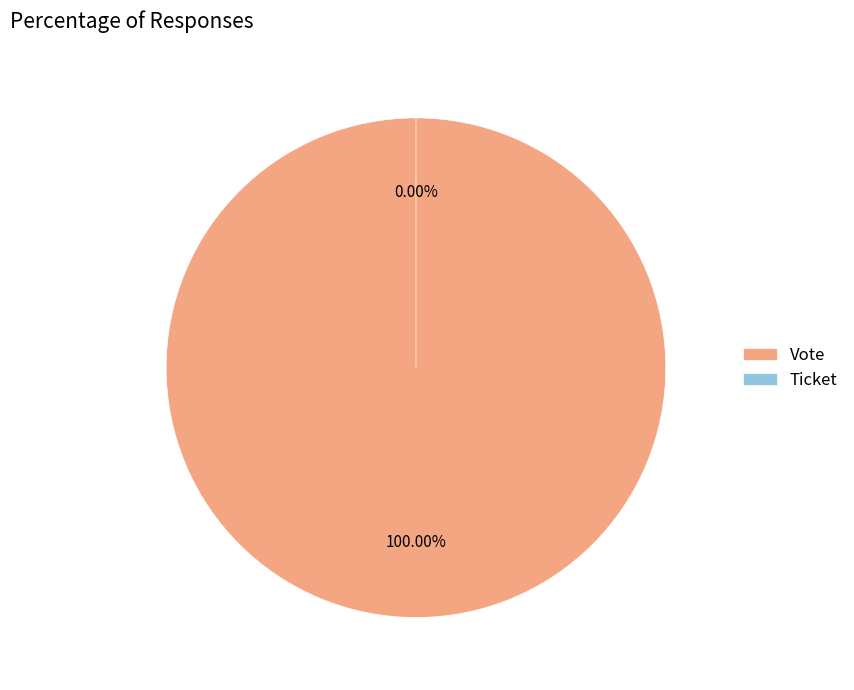

Does Ticket represent more than half of the total?

No